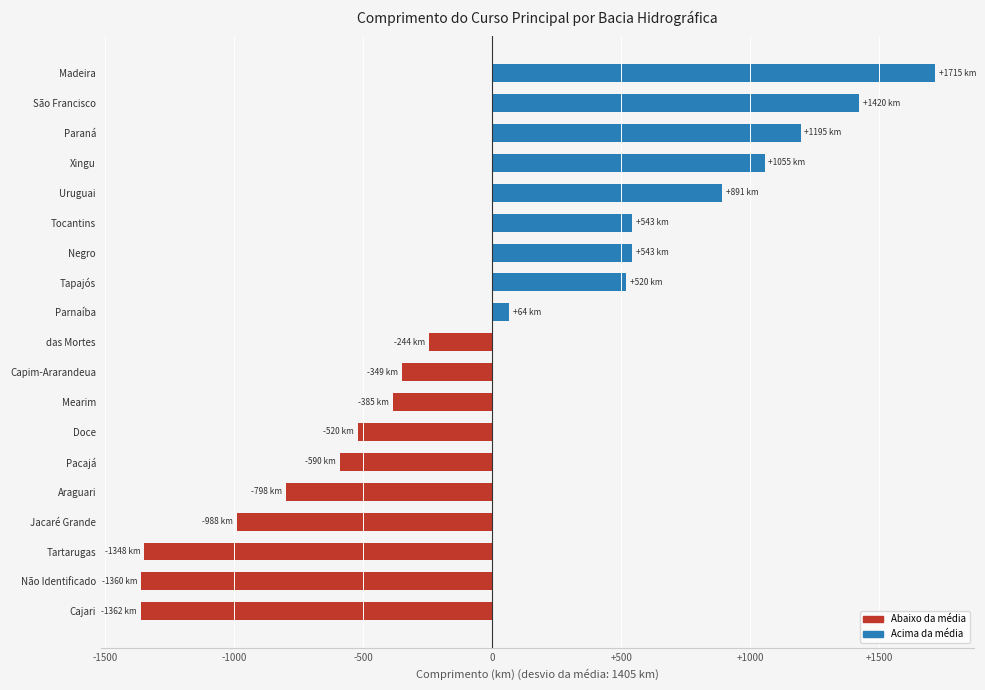

How many bars are there in total?

19